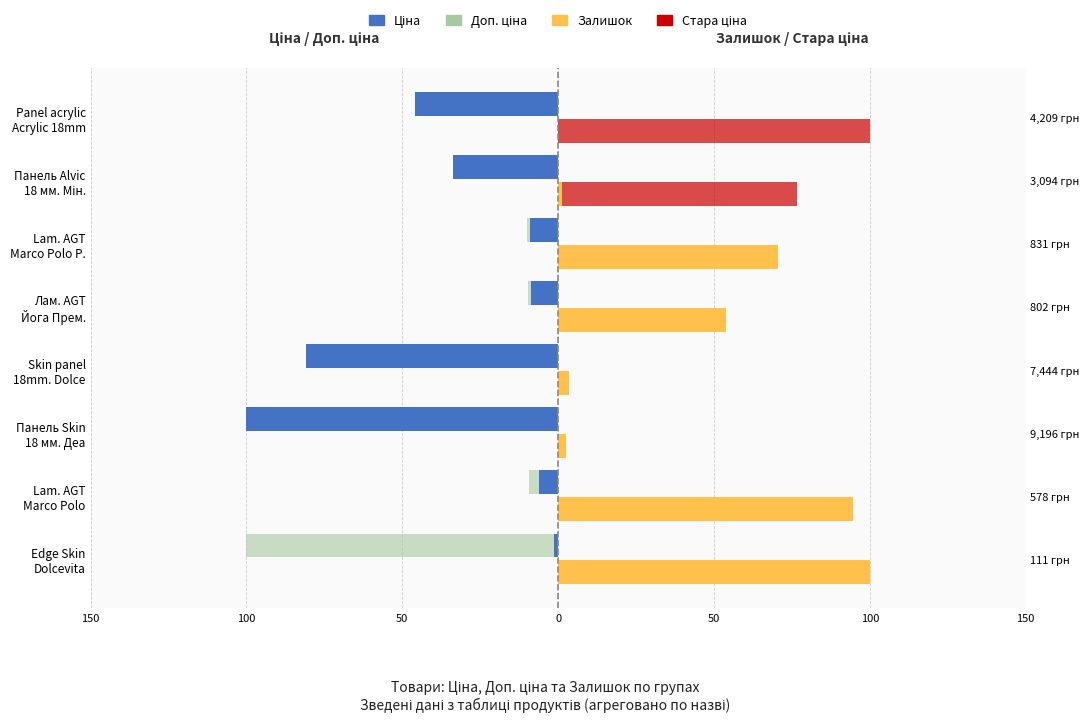

What value does the Залишок series have at Лам. AGT Йога Прем.?

54.0